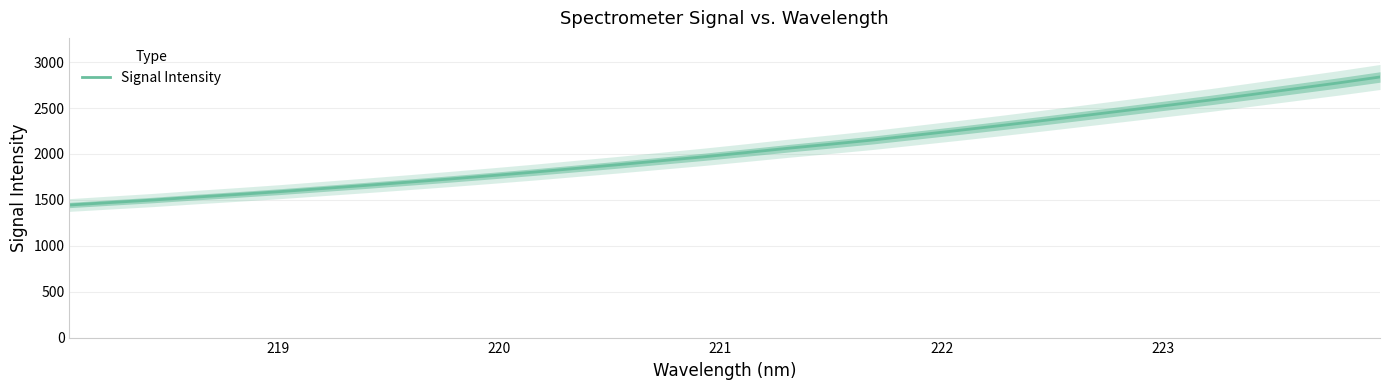

What is the highest value of the Signal Intensity series?

2837.9